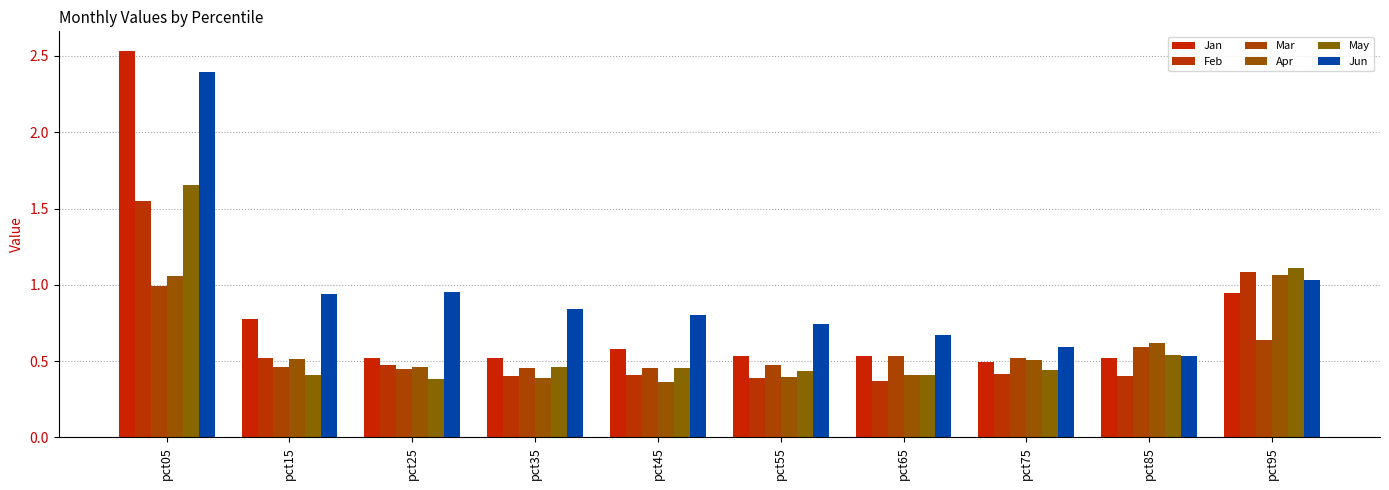

At which label does Apr reach its minimum?

pct45